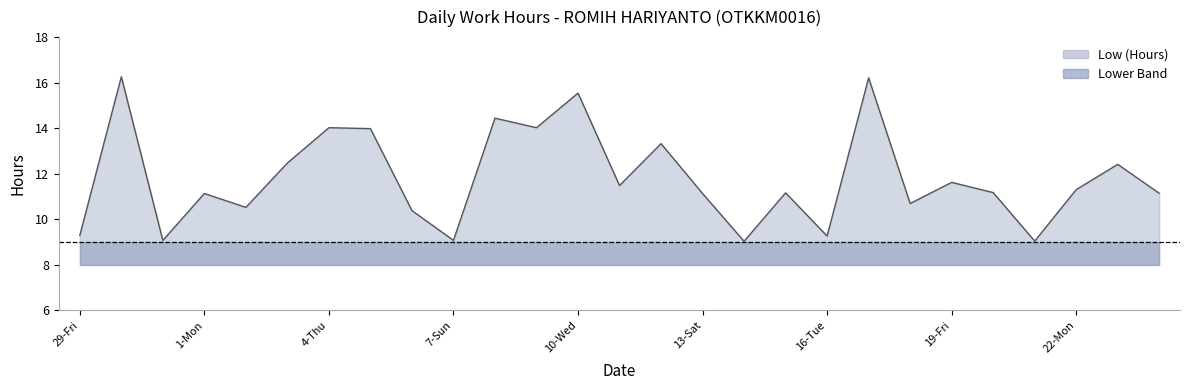

Rank the categories by value from highest to lowest.

30-Sat, 17-Wed, 10-Wed, 8-Mon, 4-Thu, 9-Tue, 5-Fri, 12-Fri, 3-Wed, 23-Tue, 19-Fri, 11-Thu, 22-Mon, 20-Sat, 15-Mon, 24-Wed, 1-Mon, 13-Sat, 18-Thu, 2-Tue, 6-Sat, 29-Fri, 16-Tue, 31-Sun, 7-Sun, 21-Sun, 14-Sun